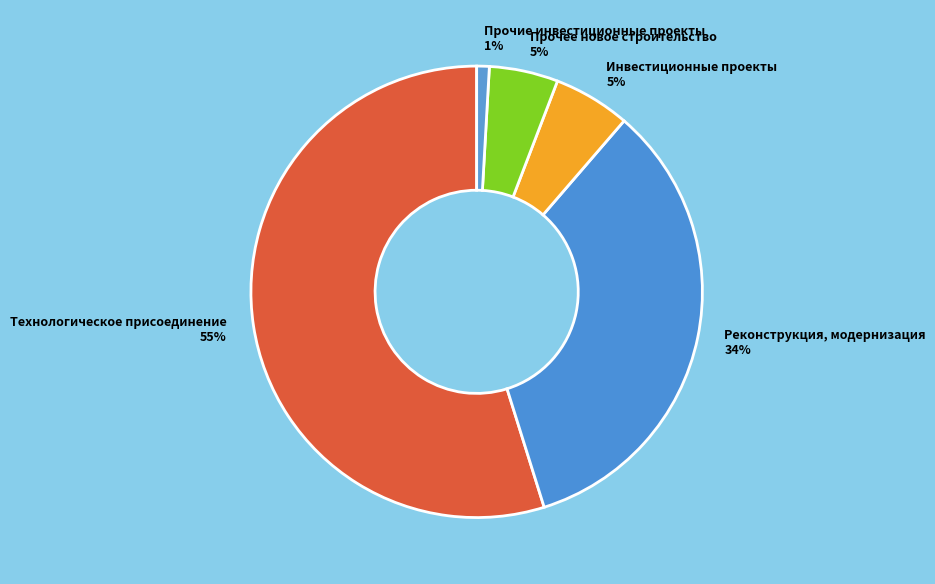

True or false: Реконструкция, модернизация accounts for 34% of the total.

True